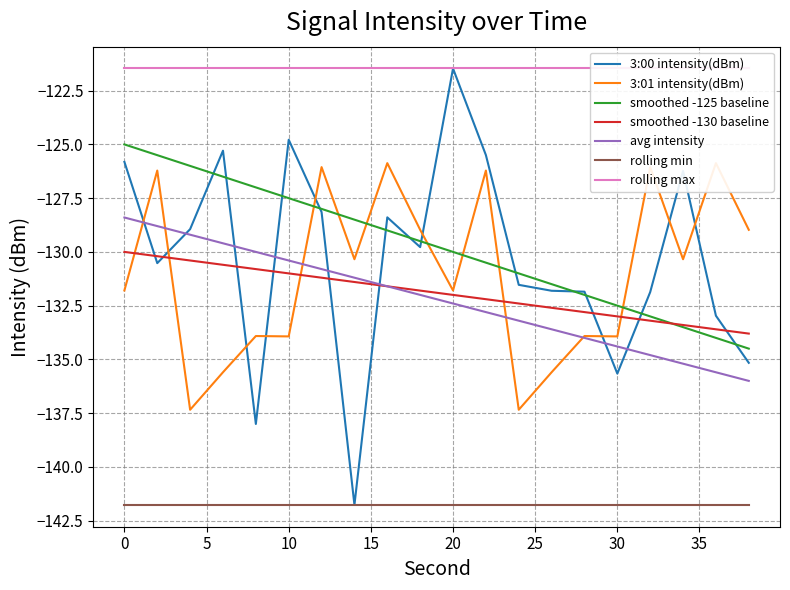

In 3:01 intensity(dBm), how many points are lower than both neighbors (excluding endpoints)?

7